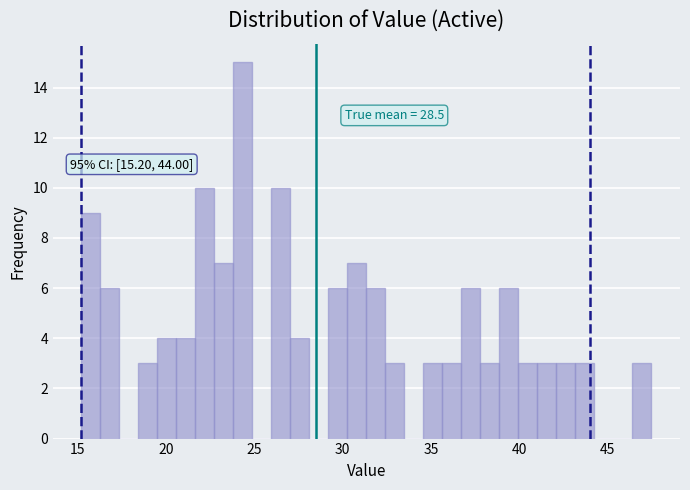

Read against the x-axis, roughly where is the centre of the tallest bar?

24.5